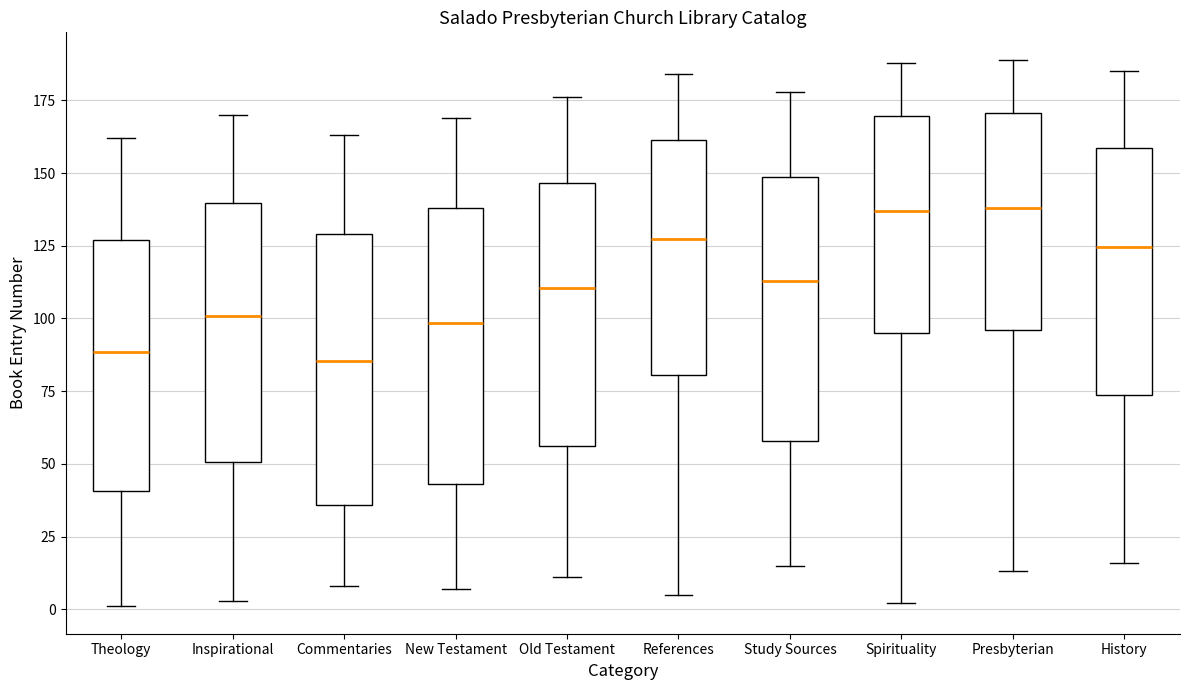

Where does the median line of the box for Commentaries sit on the y-axis? The values are not printed on the chart, so give them approximately, as read against the axis.

85